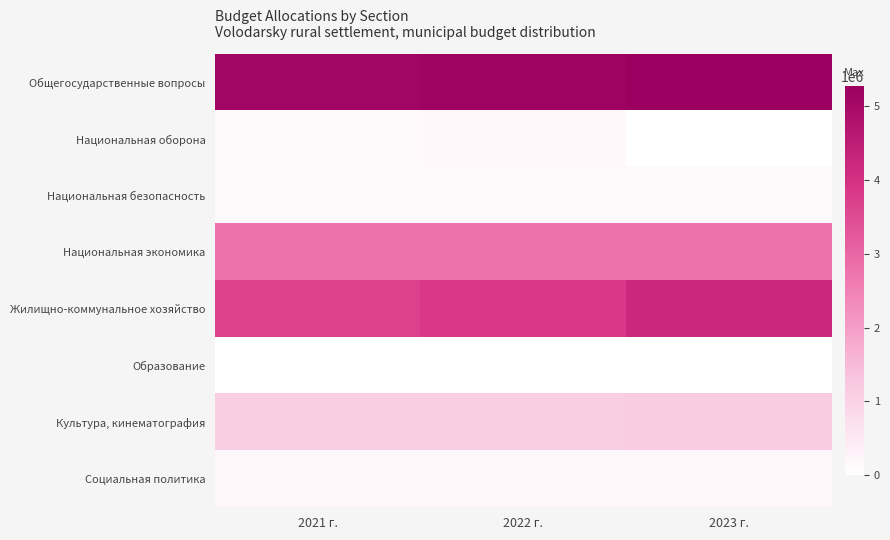

Which series has the largest total across all categories?

Общегосударственные вопросы